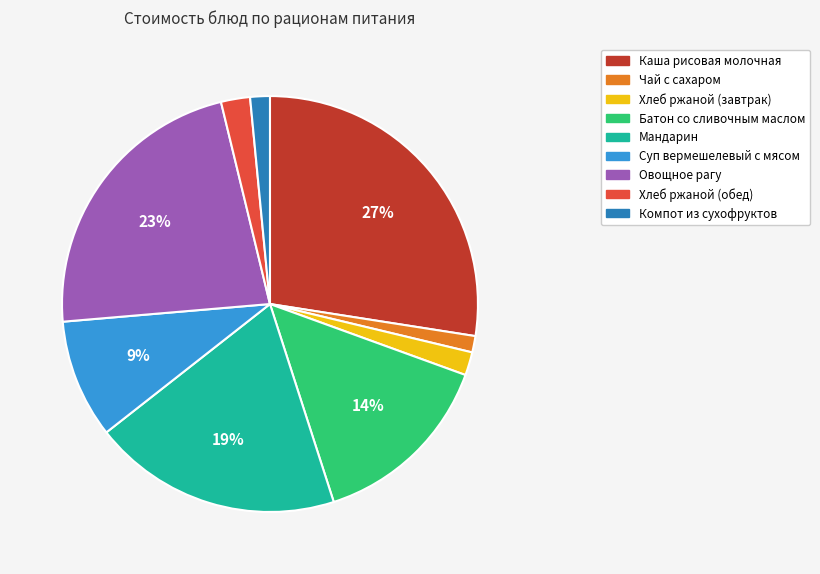

Does Хлеб ржаной (завтрак) account for over 50% of the chart?

No